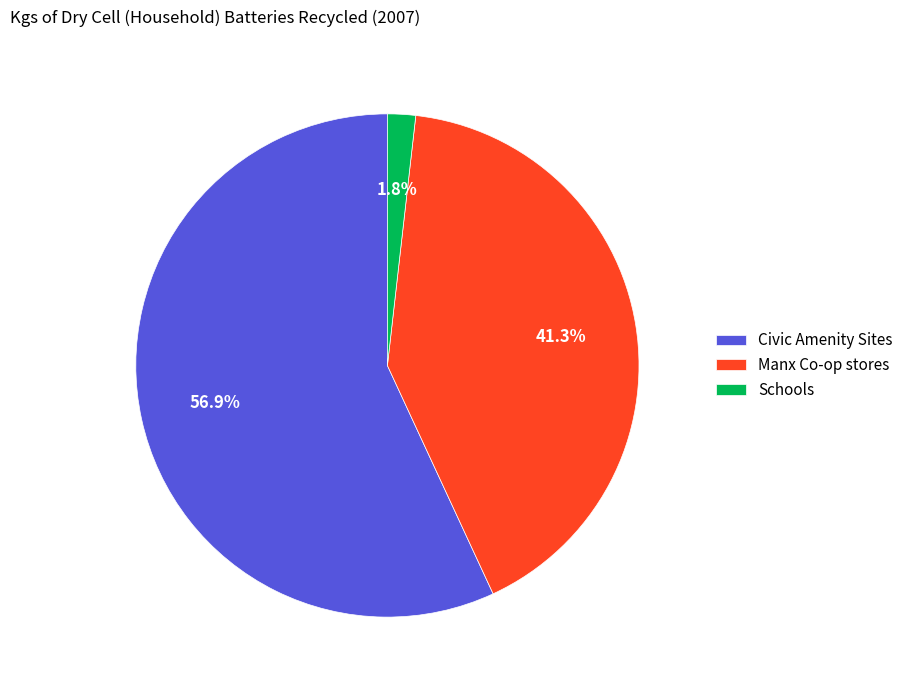

Which has a higher value, Civic Amenity Sites or Schools?

Civic Amenity Sites